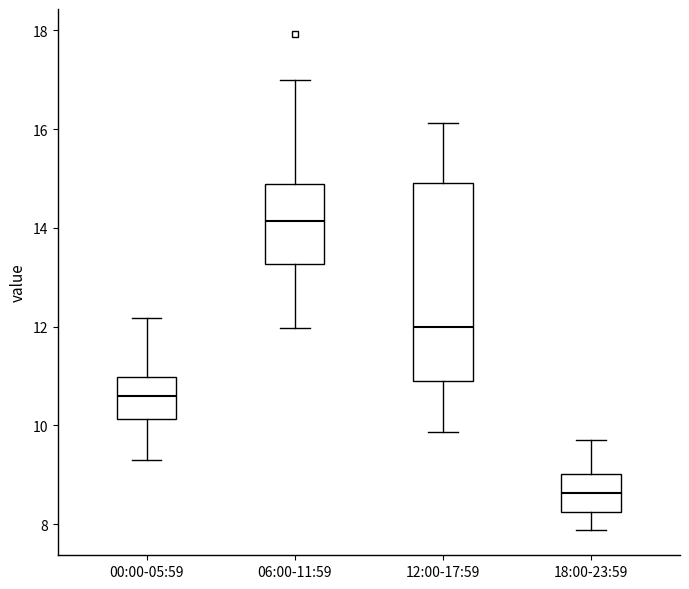

Where does the lower whisker of the box for 12:00-17:59 end on the y-axis? The values are not printed on the chart, so give them approximately, as read against the axis.

9.8